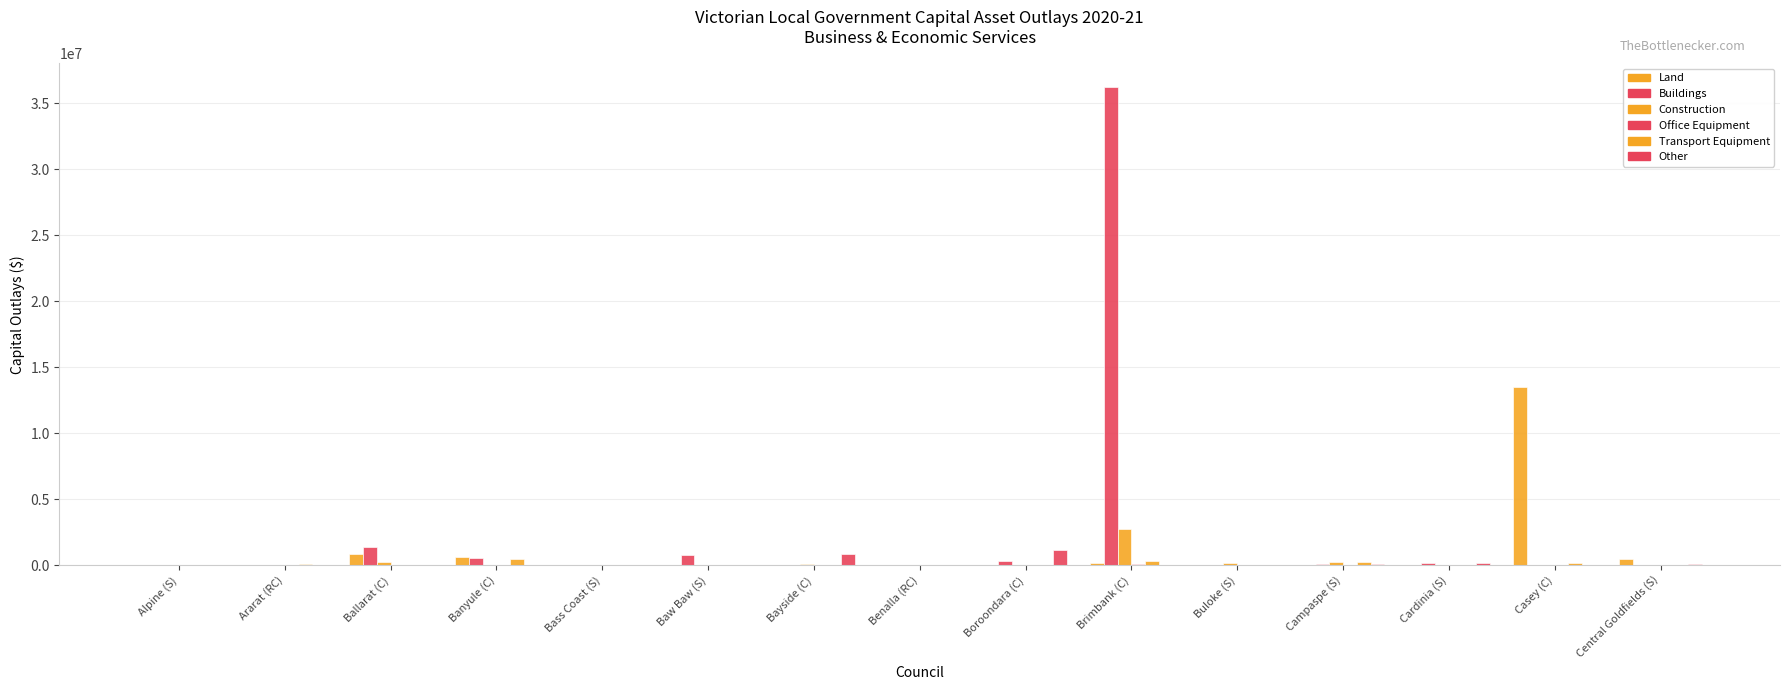

How many series are shown in this chart?

6